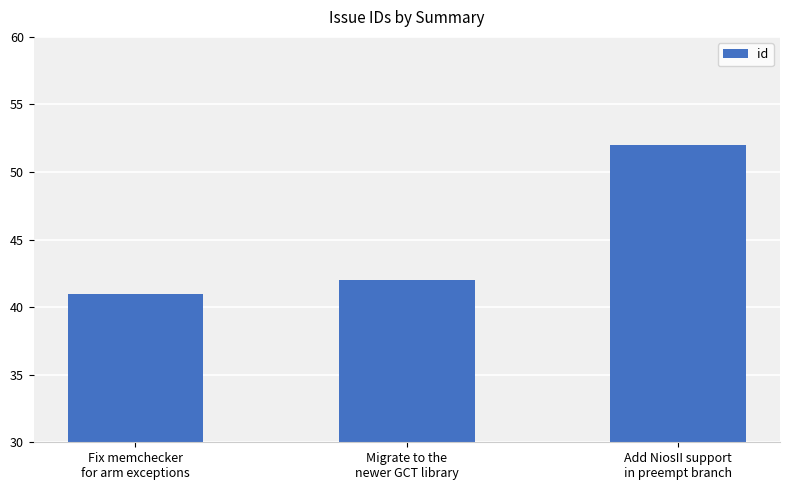

Where is the data nearest to the value 46?

Migrate to the
newer GCT library